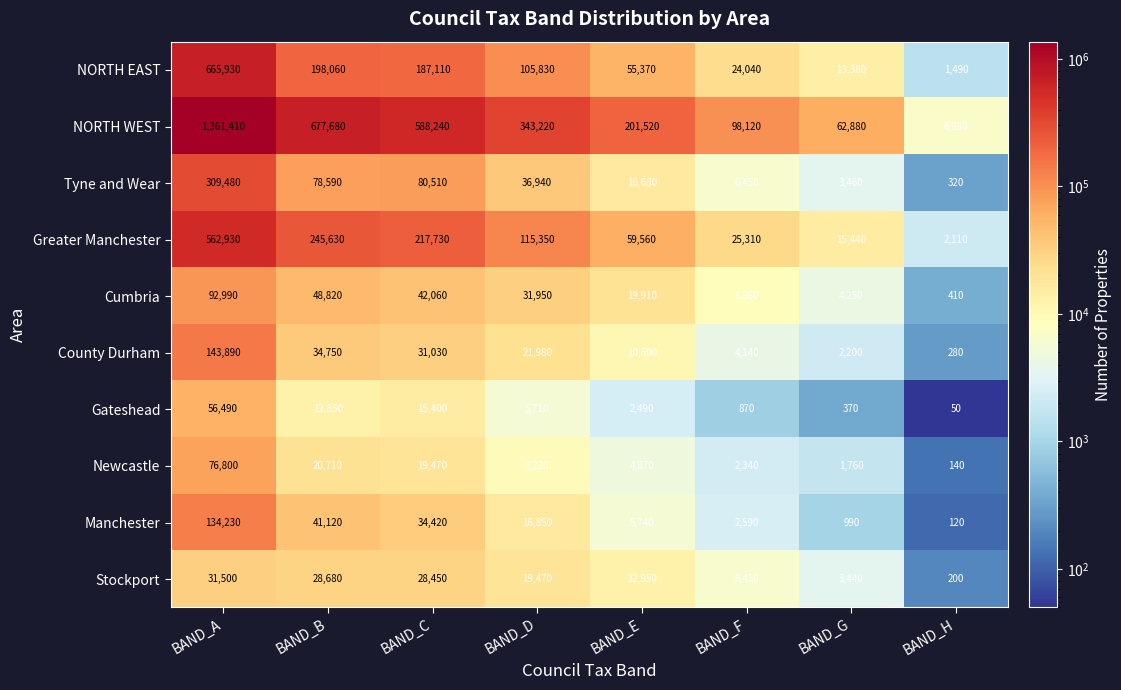

At which category does the chart reach its peak across all series?

BAND_A